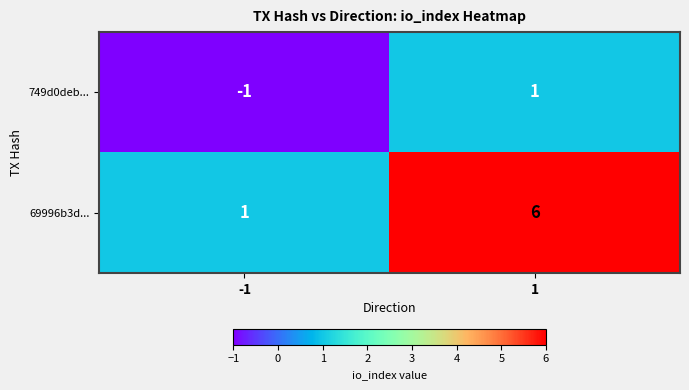

True or false: 69996b3d... has a value of 9 at 1.

False